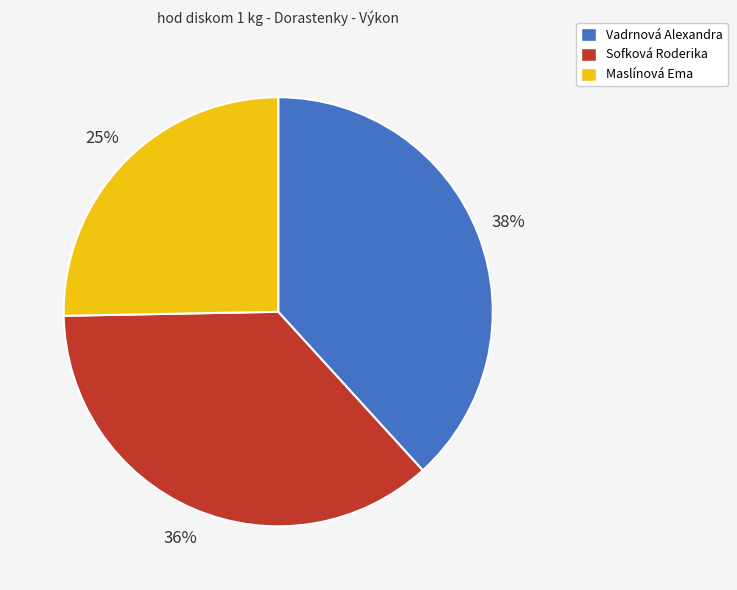

To the nearest percent, what is the difference between the largest and smallest slice percentages?

13%